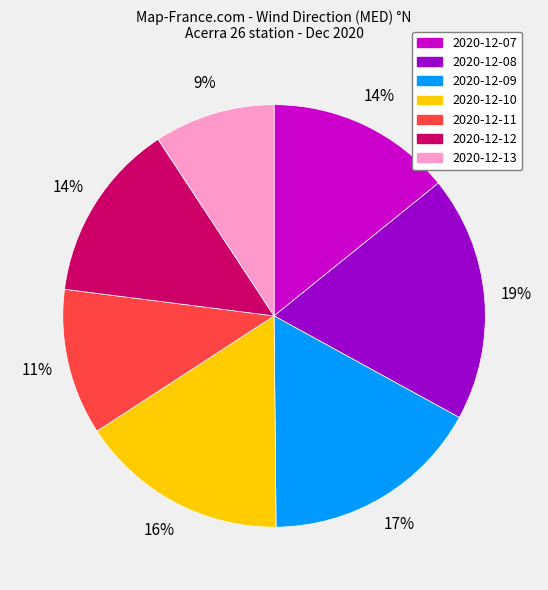

True or false: 2020-12-09 accounts for 17% of the total.

True